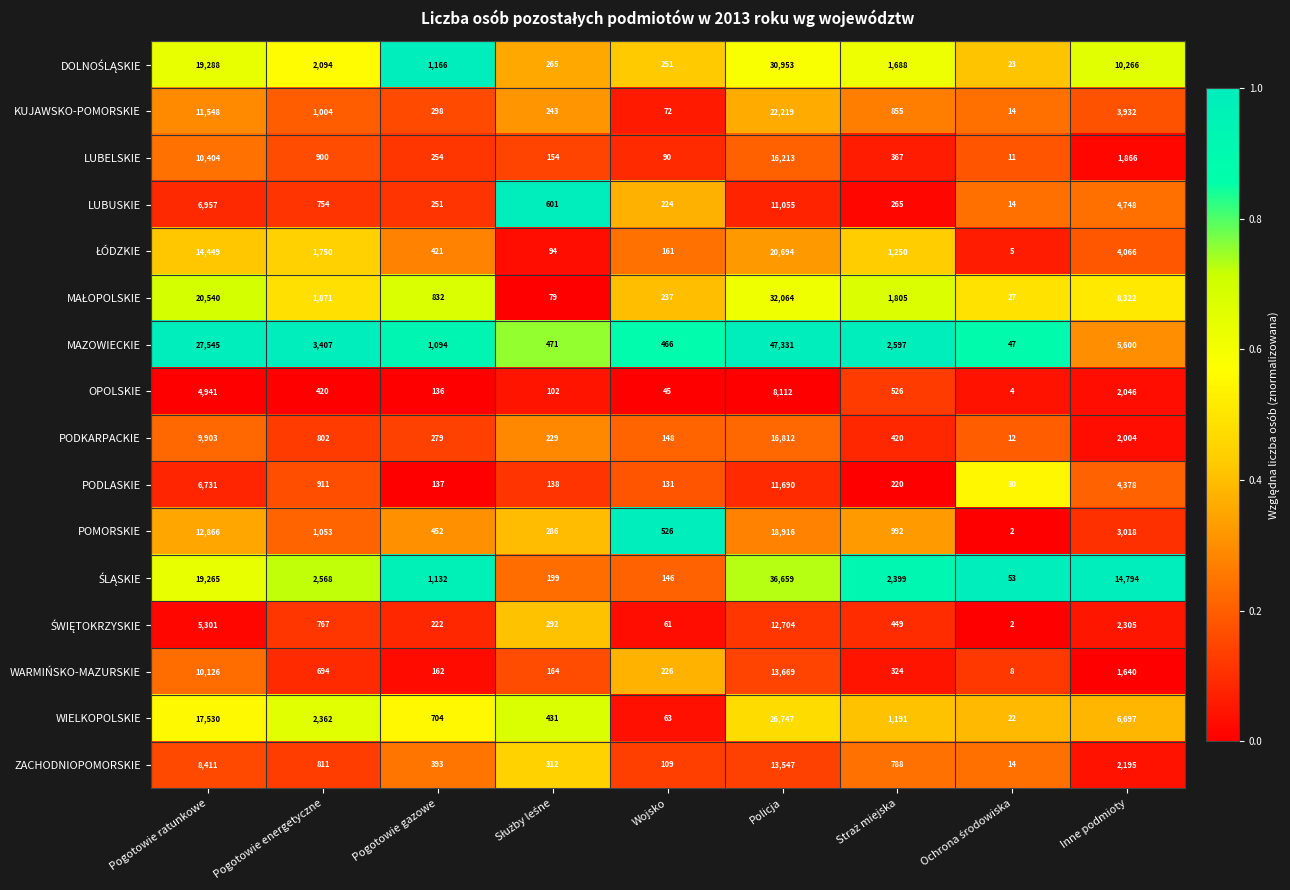

Which label corresponds to the largest value in the chart?

Policja